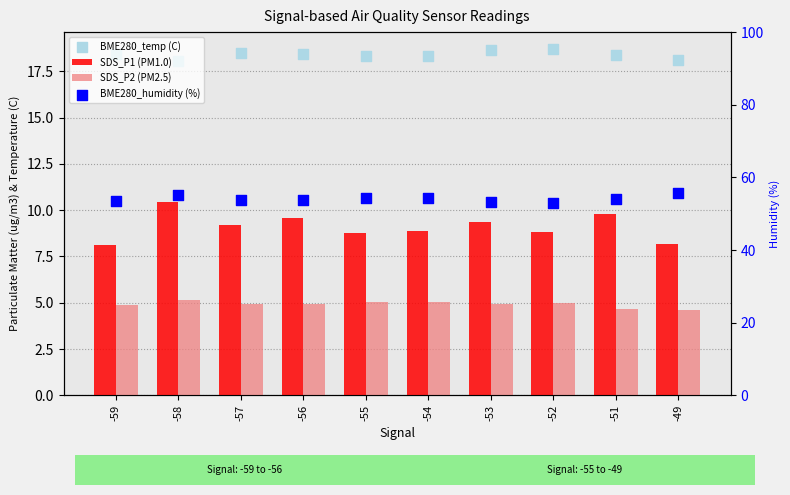

What is the total value across all series at -53?

86.2